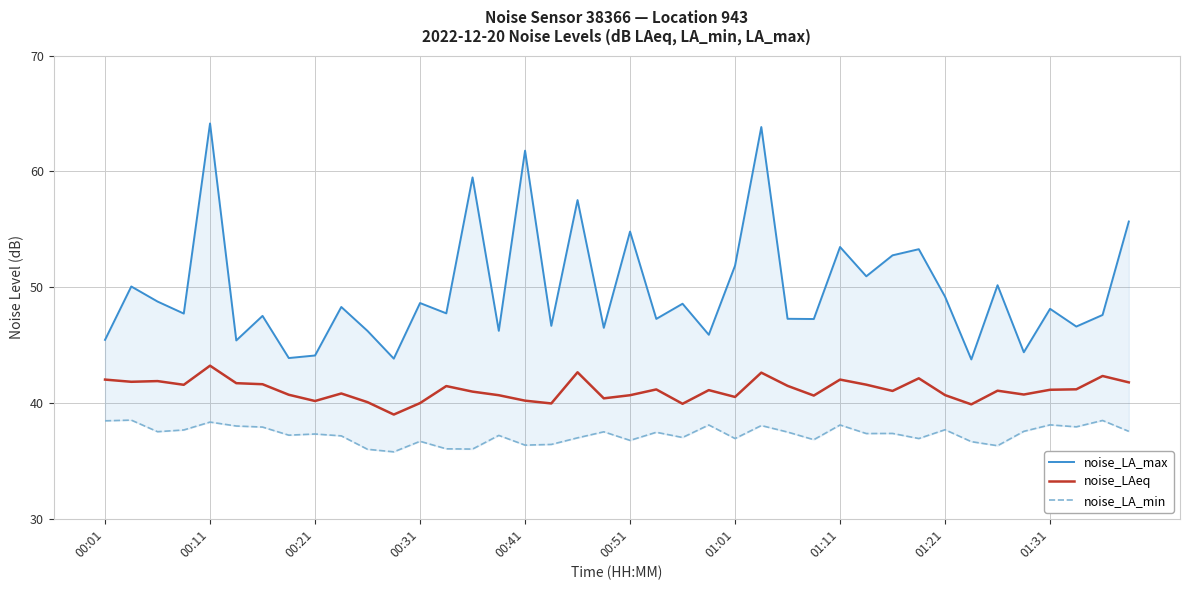

What position from the left is 11?

12